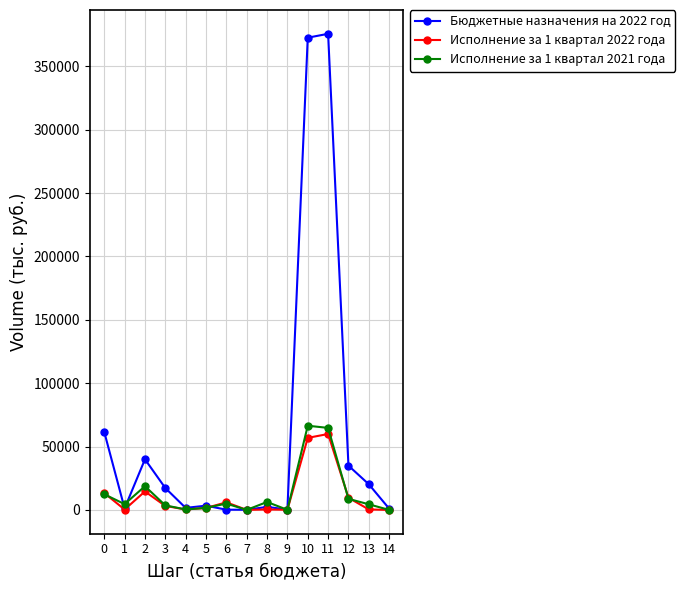

What is the difference between the maximum and minimum values in the Бюджетные назначения на 2022 год series?

375485.4